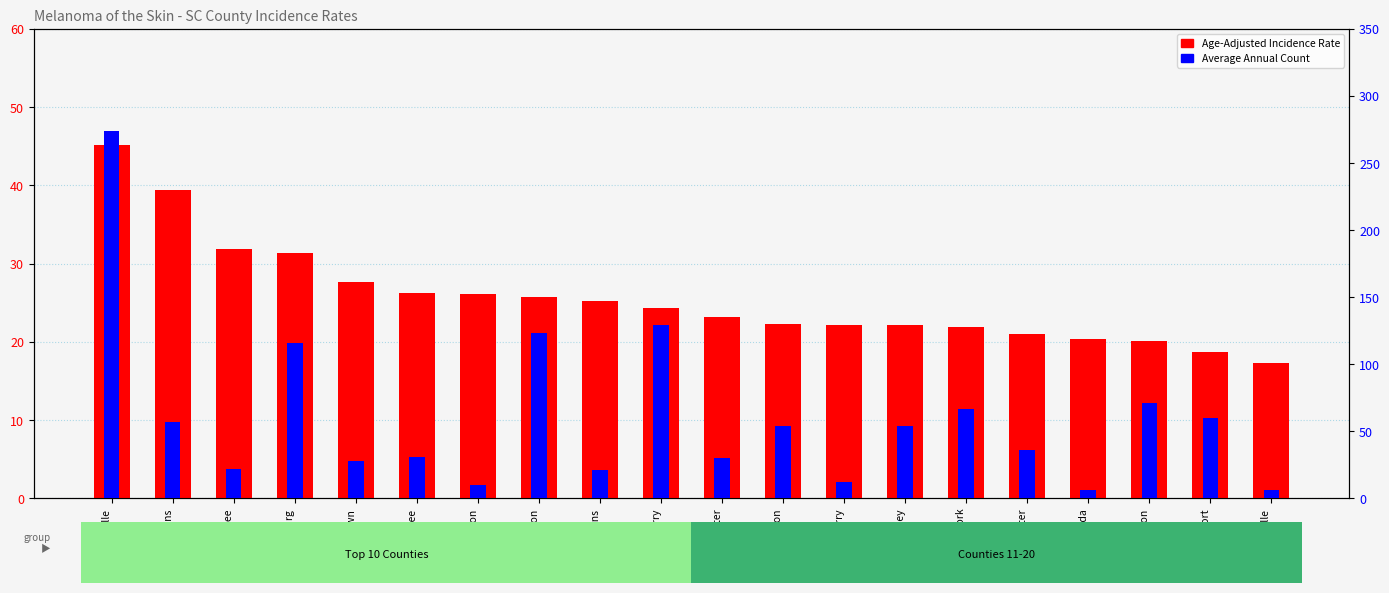

At which label does Average Annual Count first exceed 54?

Greenville